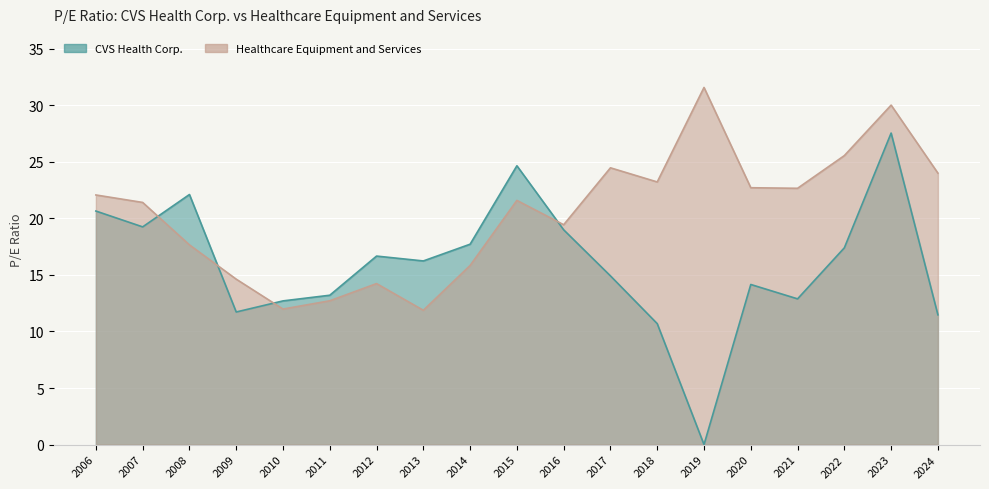

Which category has the highest value in the CVS Health Corp. series?

2023